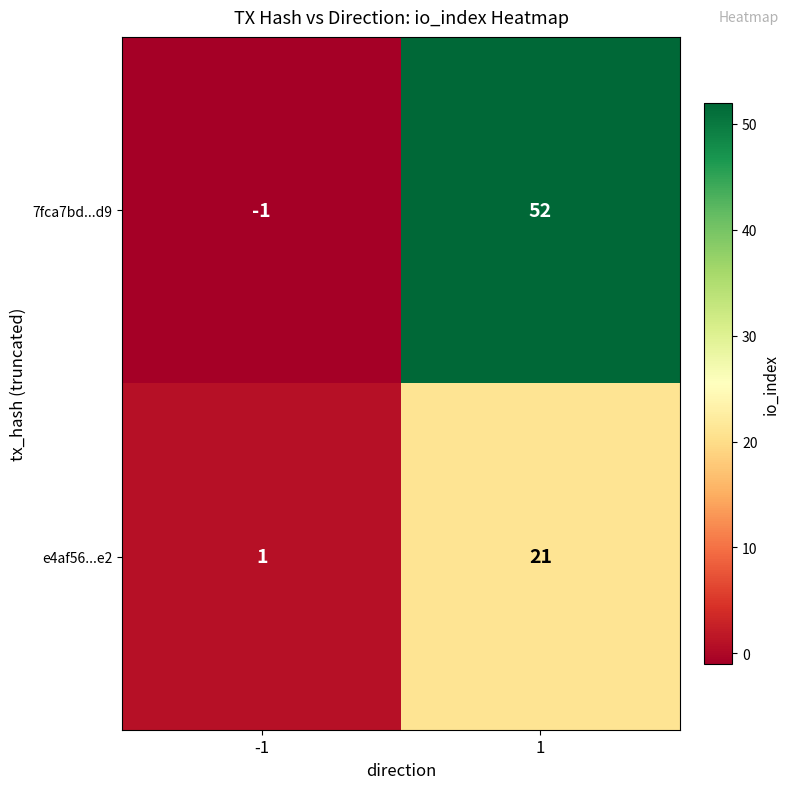

How many categories are shown in the chart?

2